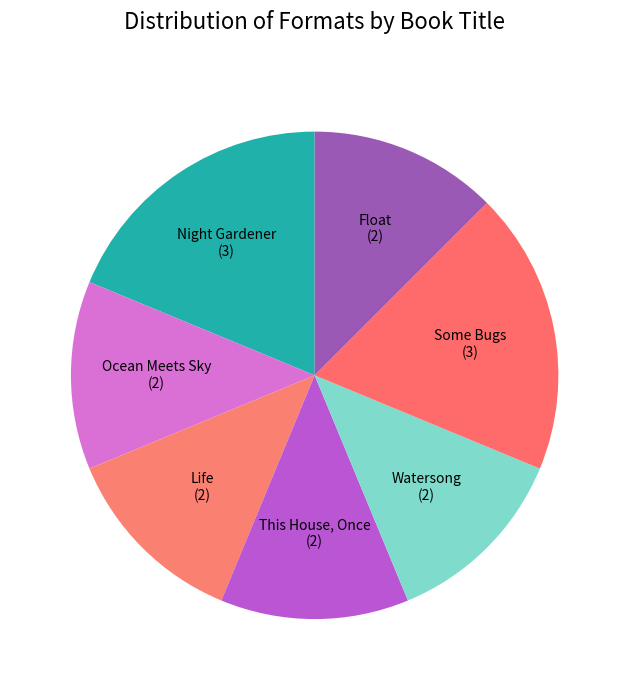

Does any single category account for the majority?

No